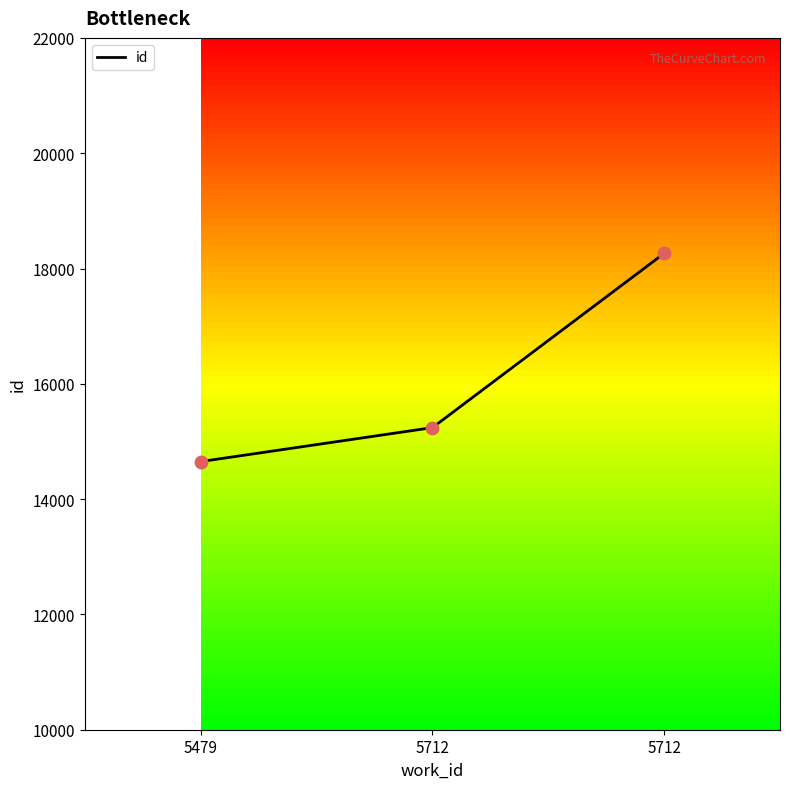

What is the change in value from 5479 to 5712?

+3612